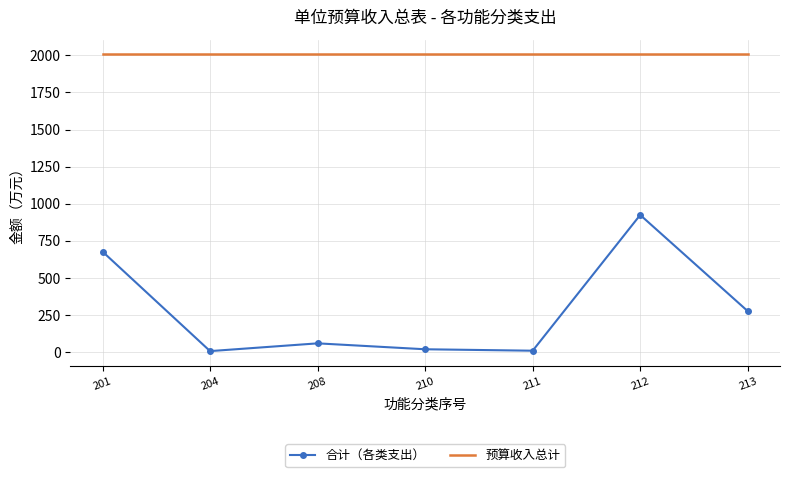

Rank the series at 204 from lowest to highest value.

合计（各类支出）, 预算收入总计